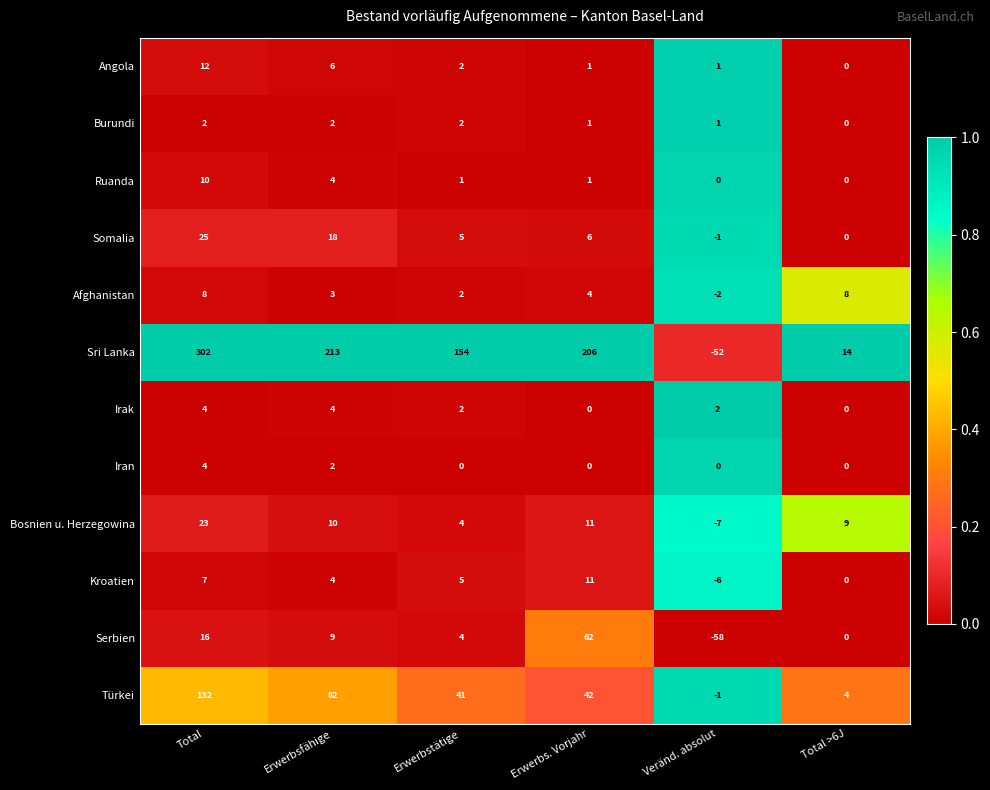

What is the total value across all series at Veränd. absolut?

-123